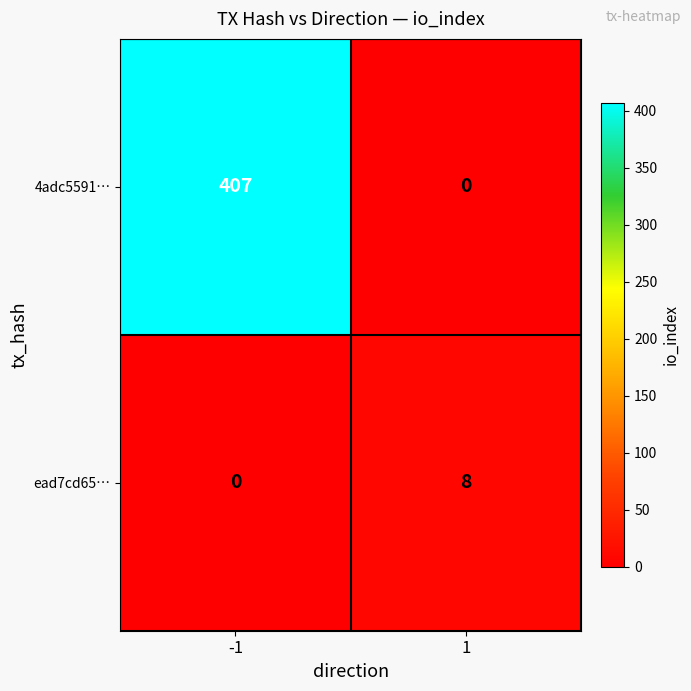

True or false: ead7cd65… has a value of 8 at 1.

True